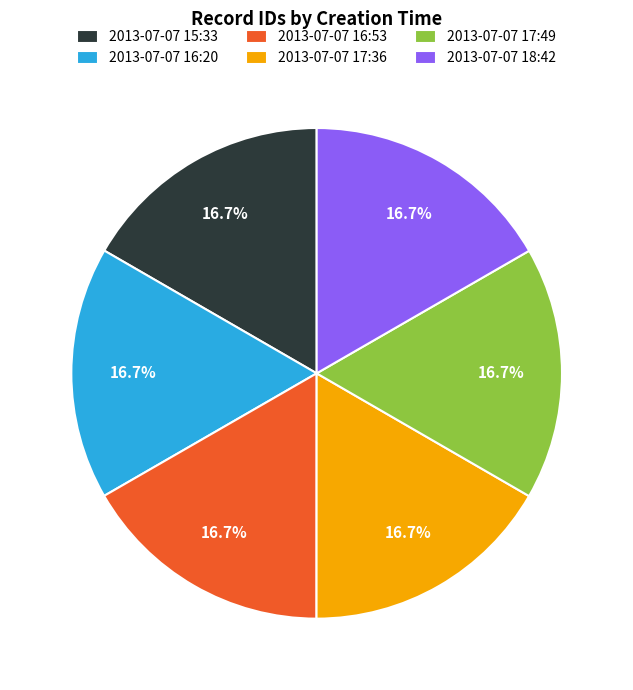

Count the number of slices in the pie.

6